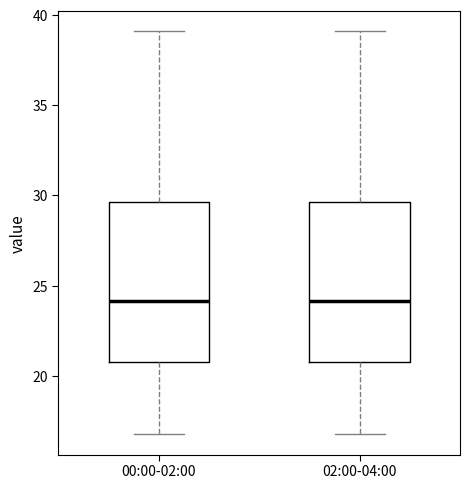

Reading left to right, read every box against the y-axis: the position of its median line, the range the box covers, and the ends of its whiskers. The values are not printed on the chart, so give them approximately, as read against the axis.

00:00-02:00: median 24.0, box 21.0 to 29.5, whiskers 17.0 to 39.0
02:00-04:00: median 24.0, box 21.0 to 29.5, whiskers 17.0 to 39.0